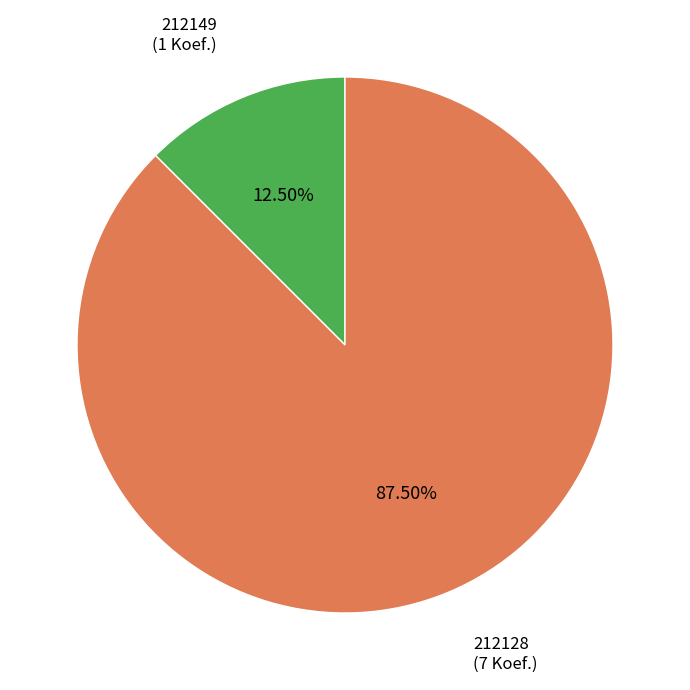

Approximately how many times larger is the value at 212128 compared to 212149?

7.0